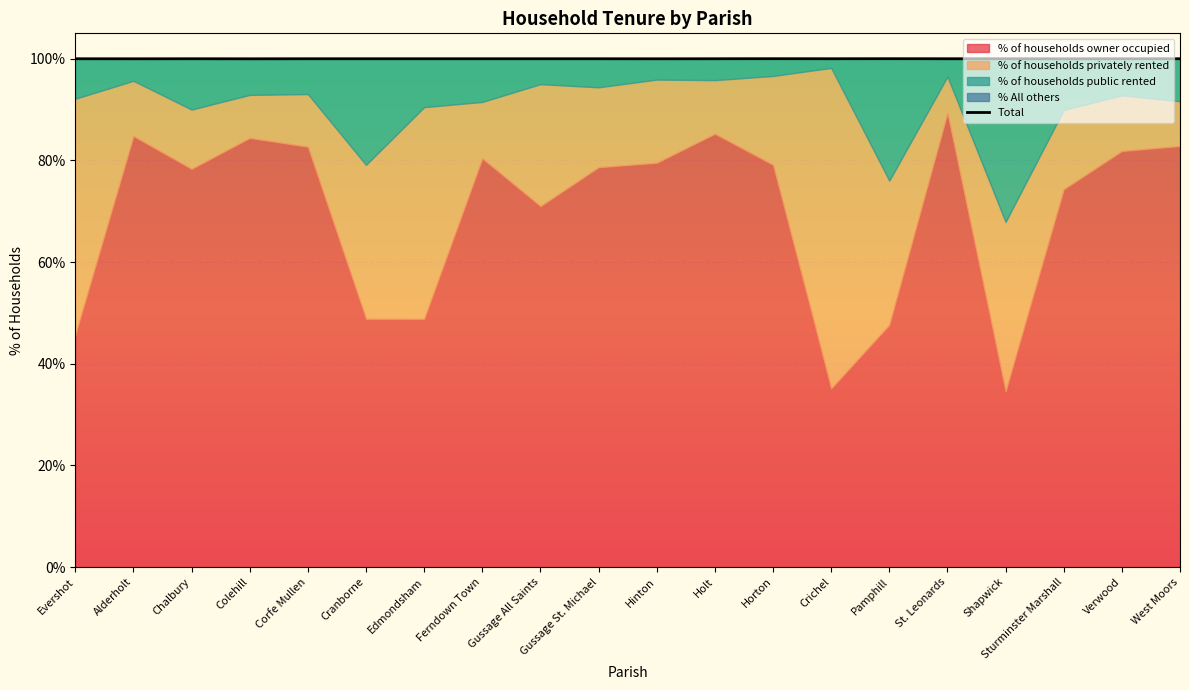

At which label does the data first exceed 100?

Gussage St. Michael